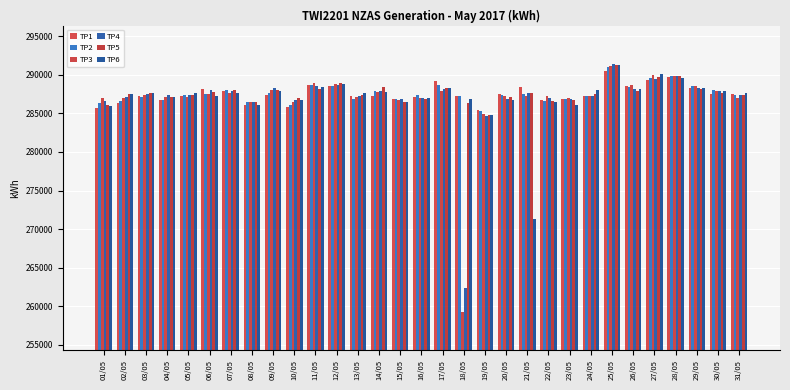

Which has a higher value, 25/05 or 13/05?

25/05